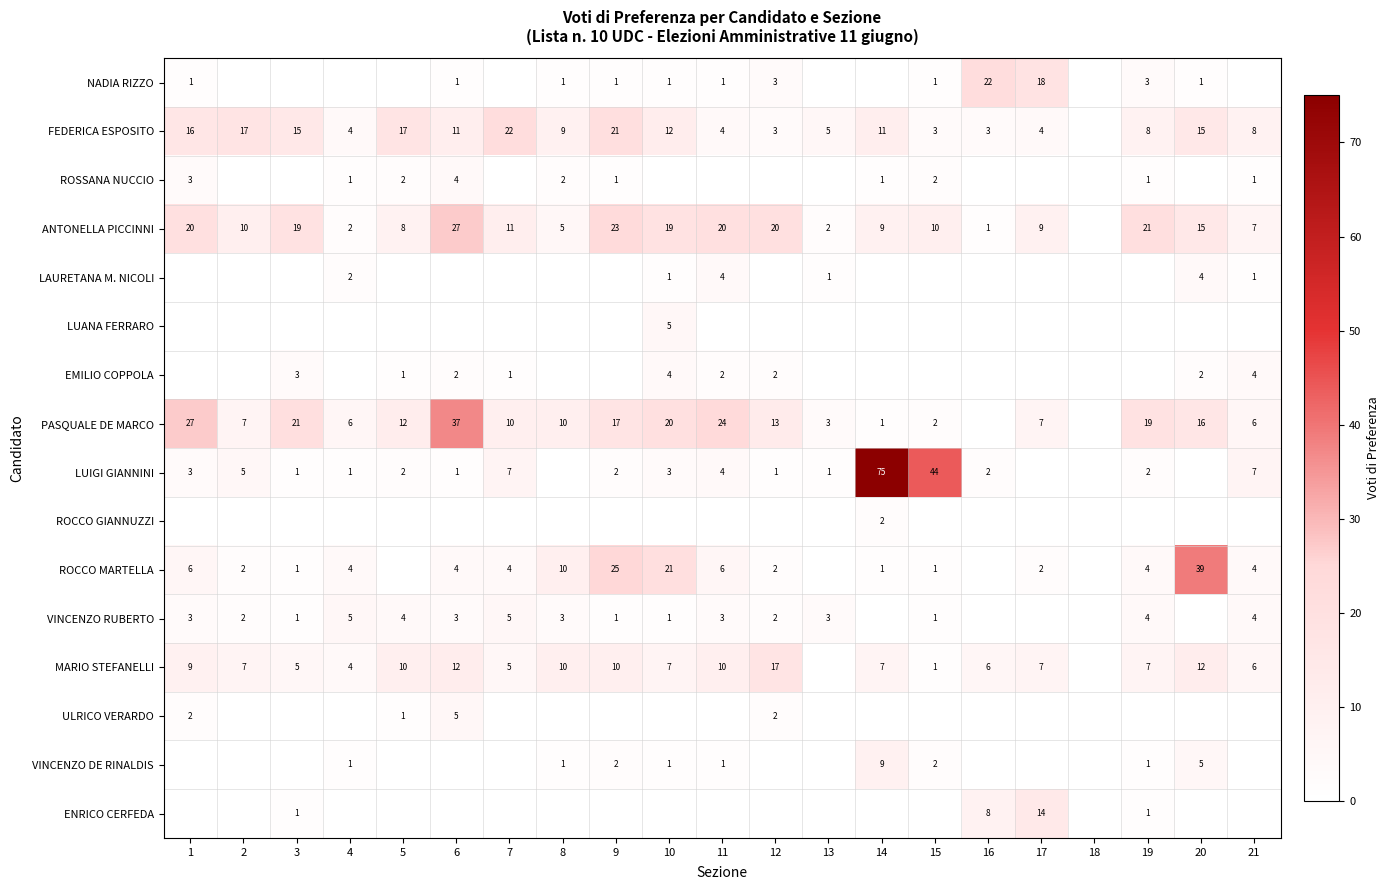

At which category does the chart reach its peak across all series?

14